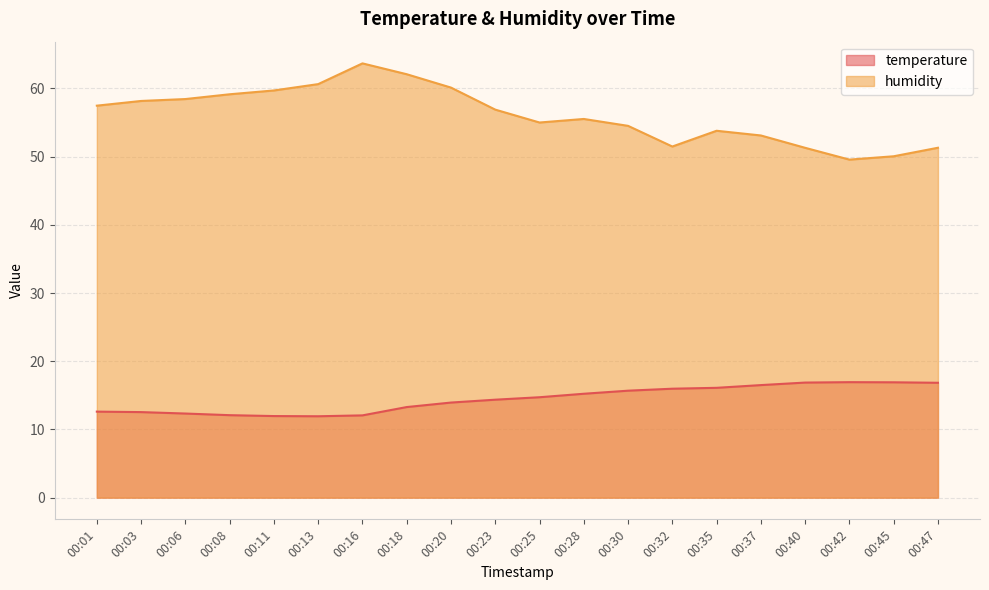

What is the minimum value shown in the chart?

11.9